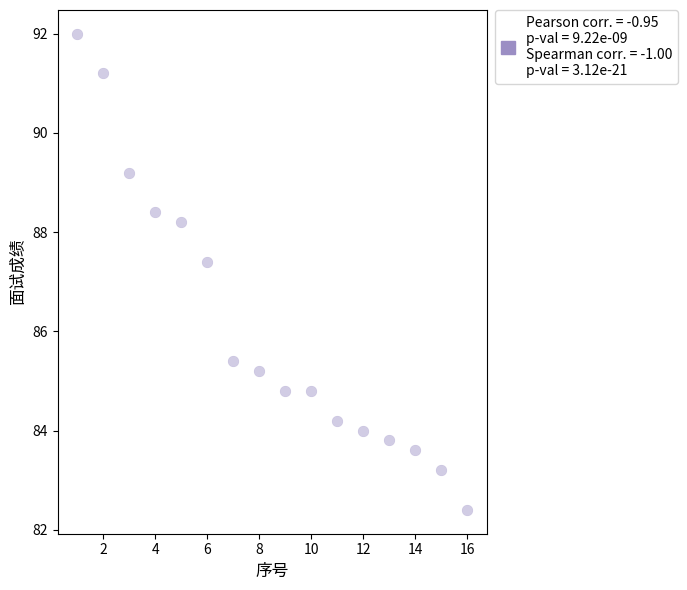

What is the range of Y values (max minus min)?

9.6